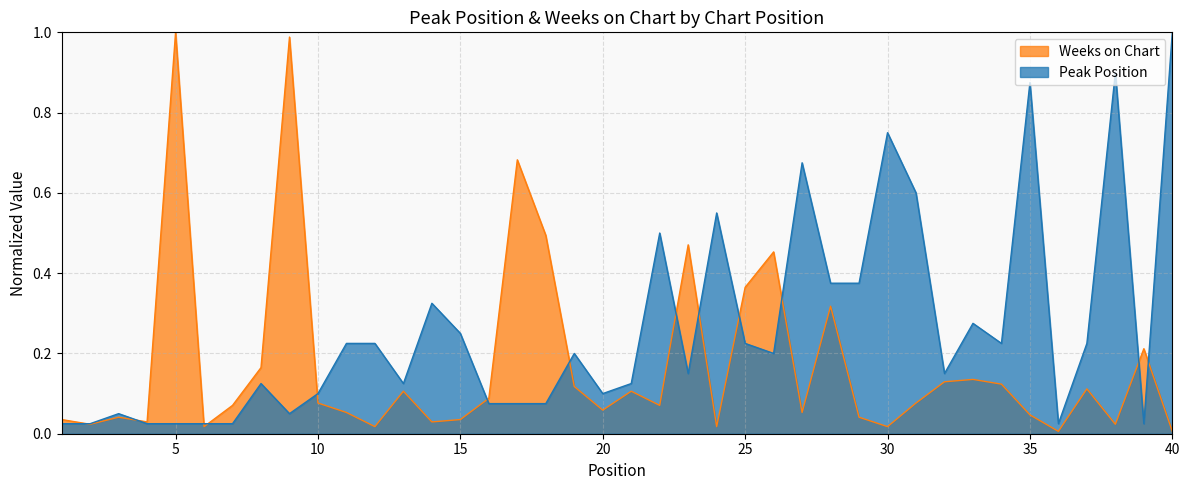

At which category does Peak Position reach its first local valley?

9